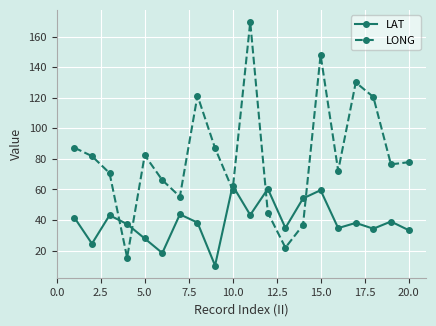

Which series has the largest total across all categories?

LONG